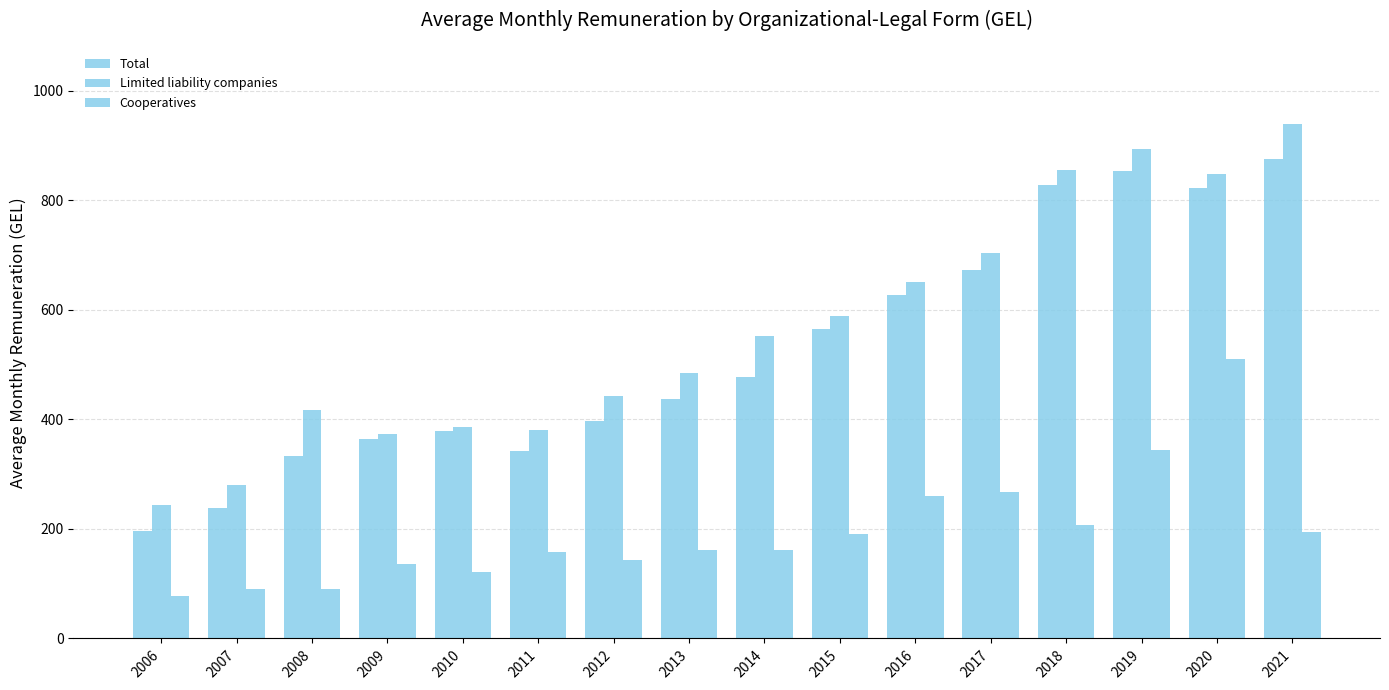

What is the value of the Limited liability companies bar at the 16th from the left?

938.7